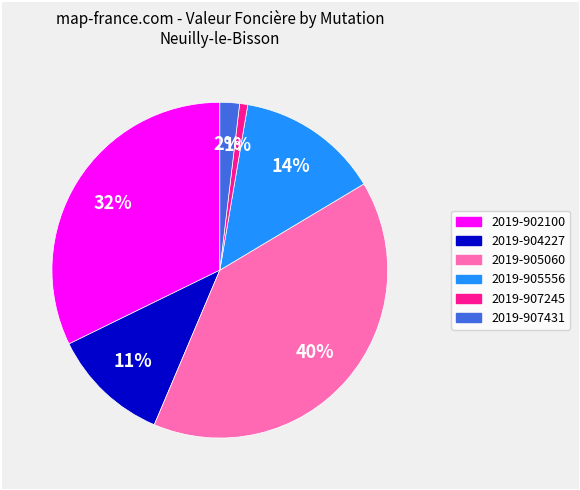

Which slice is the largest?

2019-905060